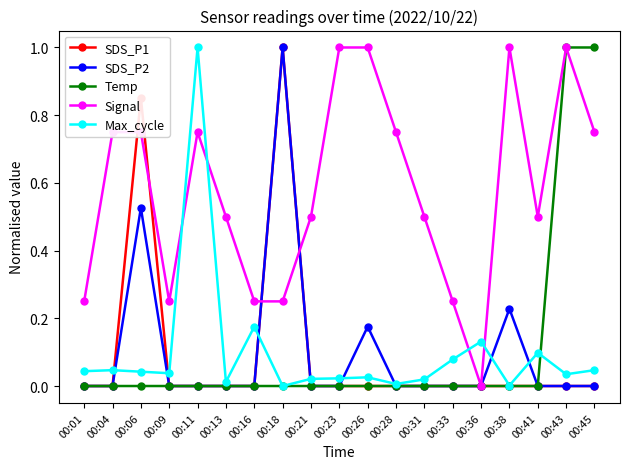

What are all the series names shown in the legend?

SDS_P1, SDS_P2, Temp, Signal, Max_cycle